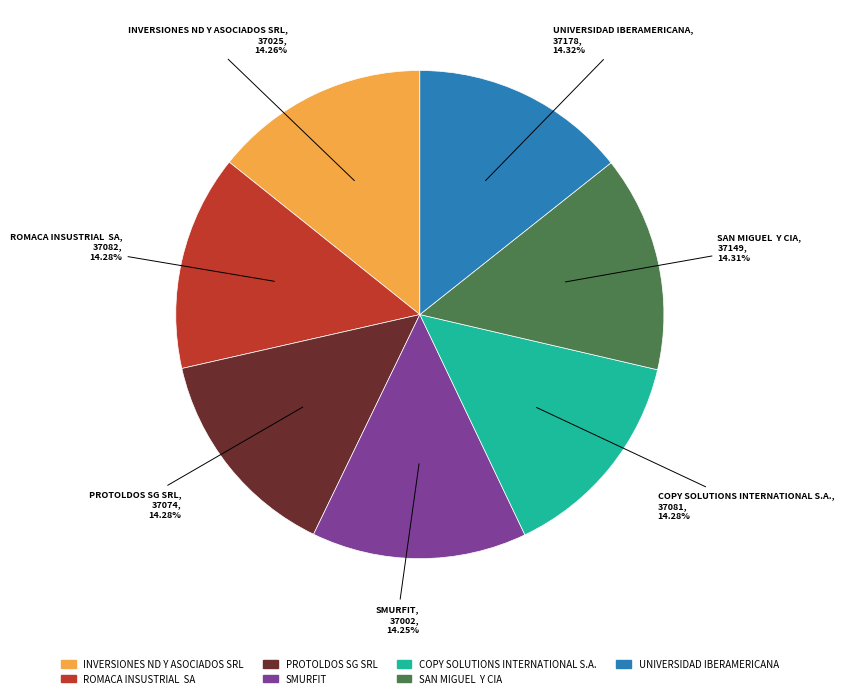

What percentage is the INVERSIONES ND Y ASOCIADOS SRL slice, to the nearest percent?

14%